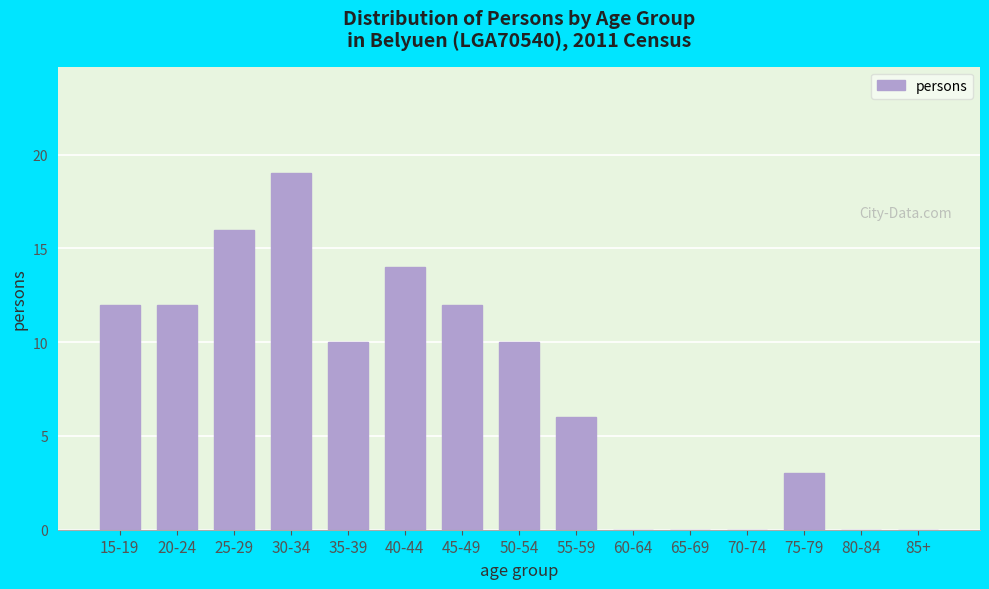

Reading right to left, transcribe all the data shown in this chart.

85+=0	80-84=0	75-79=3	70-74=0	65-69=0	60-64=0	55-59=6	50-54=10	45-49=12	40-44=14	35-39=10	30-34=19	25-29=16	20-24=12	15-19=12